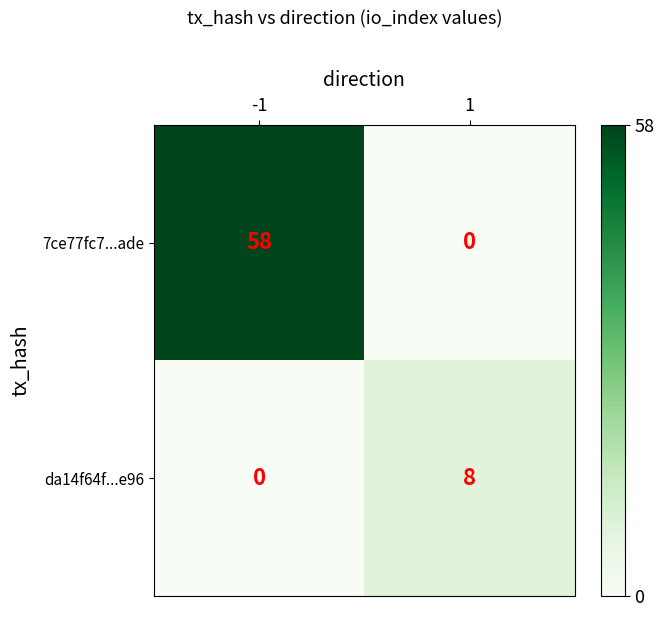

What is the maximum value for da14f64f...e96?

8